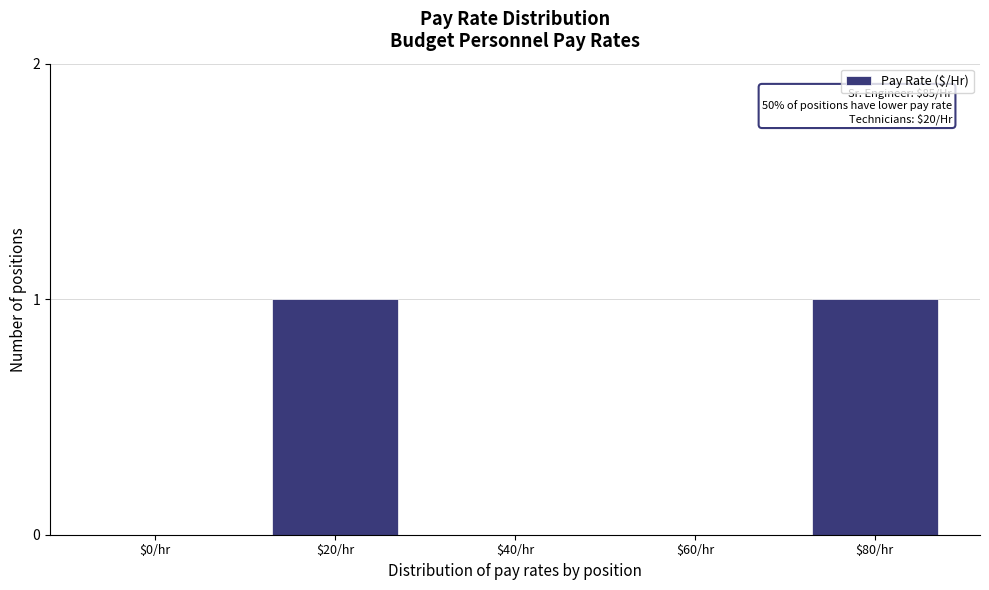

True or false: the data shows -1 at $40/hr.

False